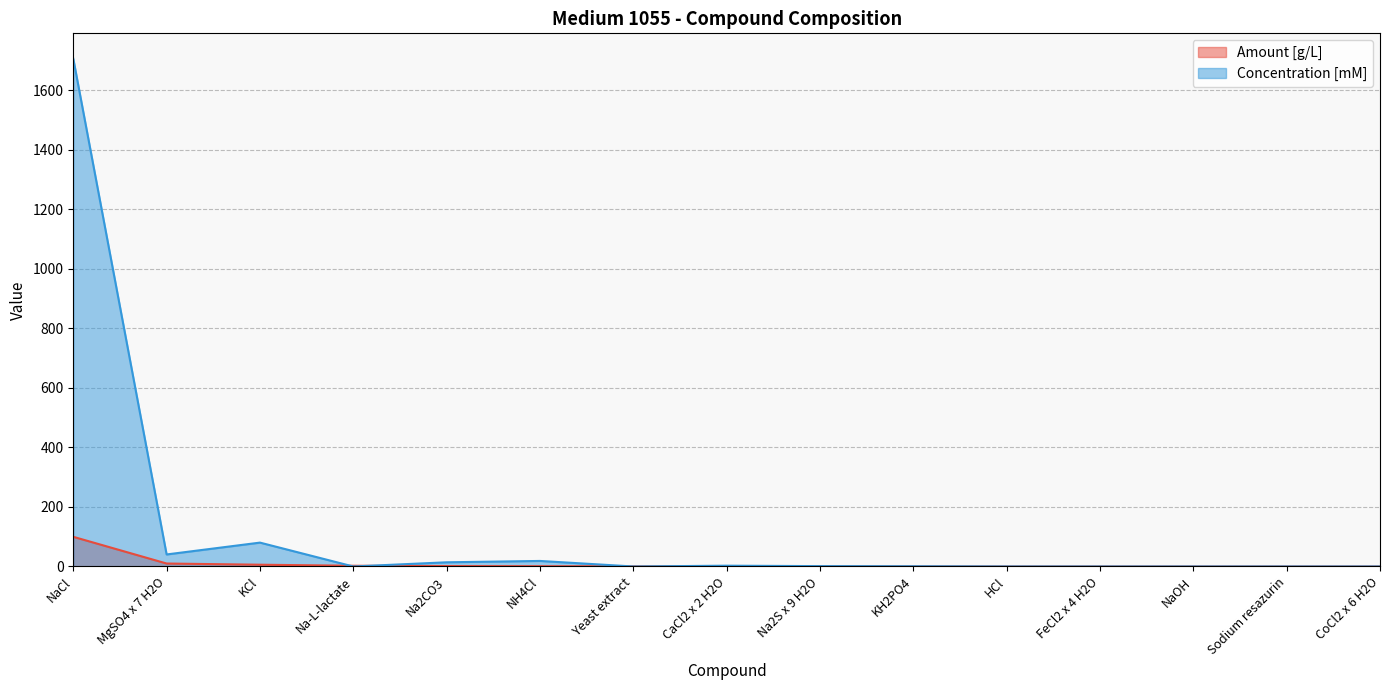

At which label is Amount [g/L] closest to 49?

MgSO4 x 7 H2O